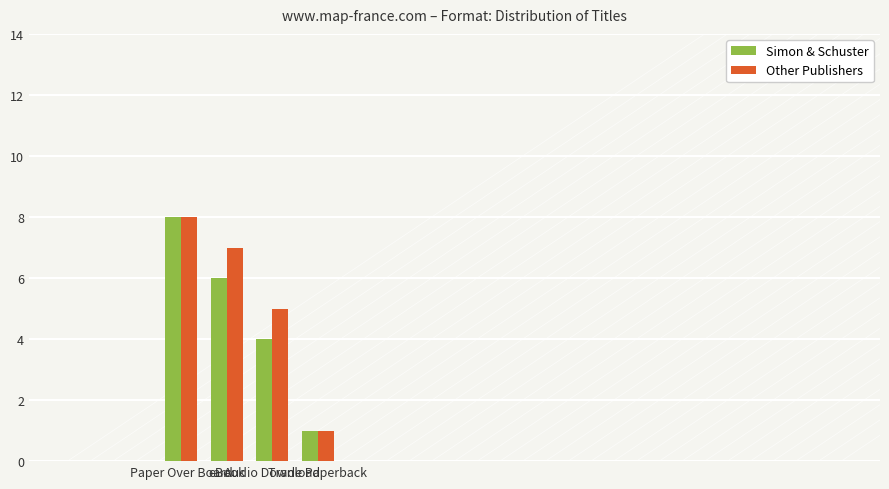

List the series in order of their overall mean, highest first.

Other Publishers, Simon & Schuster